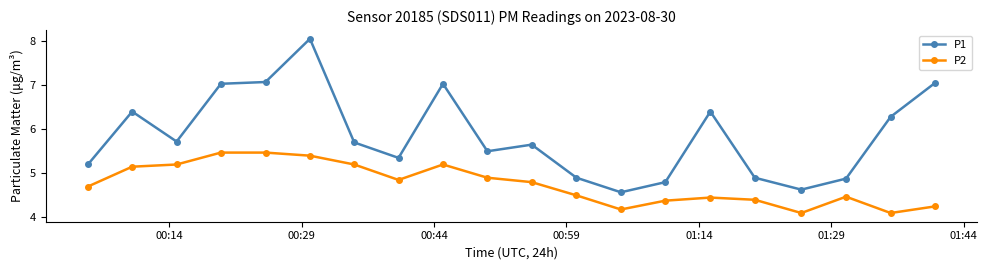

What is the minimum value for P2?

4.1